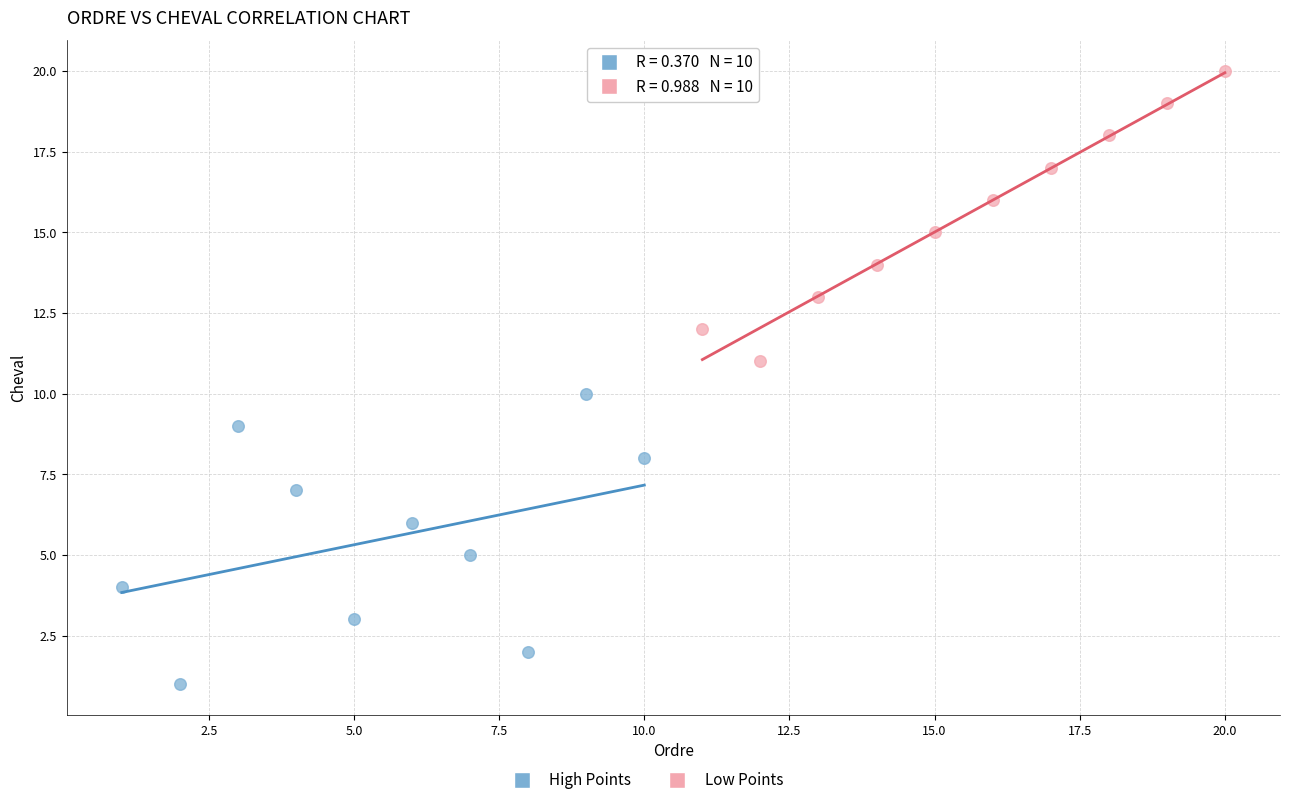

Which series contains the lowest Y value?

High Points